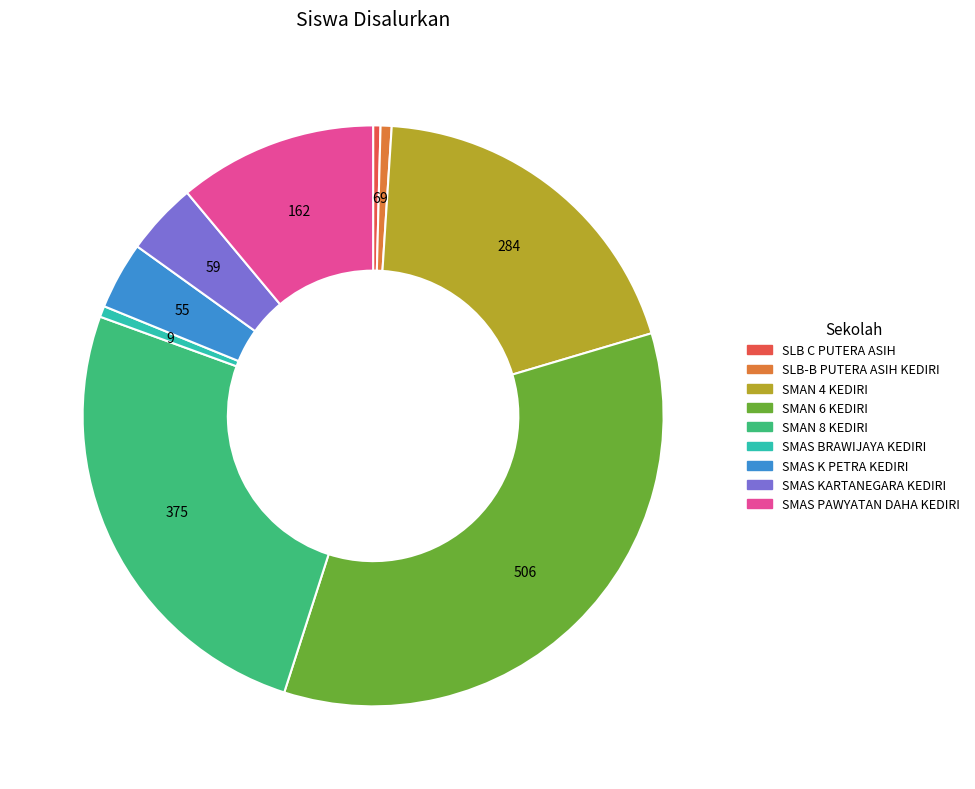

Which category has the biggest portion of the pie?

SMAN 6 KEDIRI